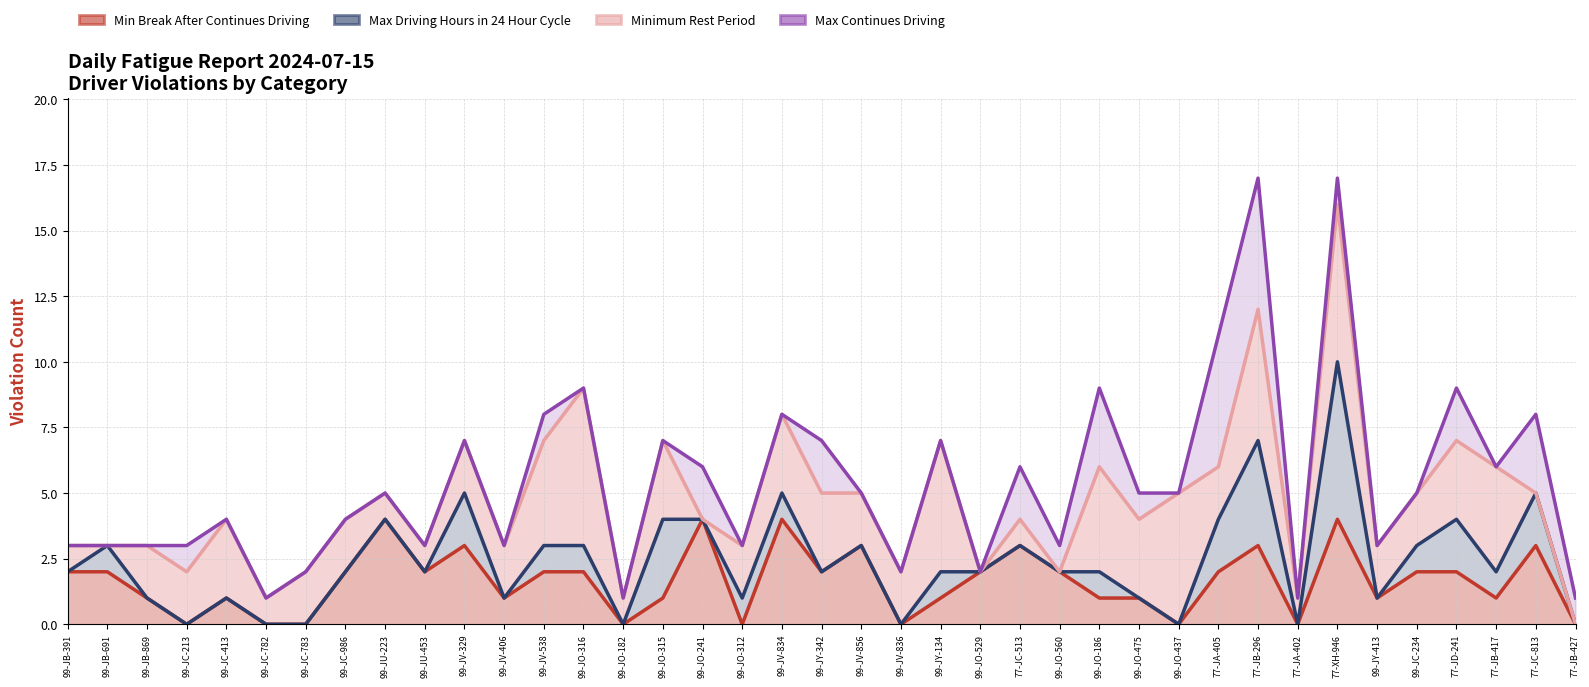

What is the total value across all series at 77-JB-427?

1